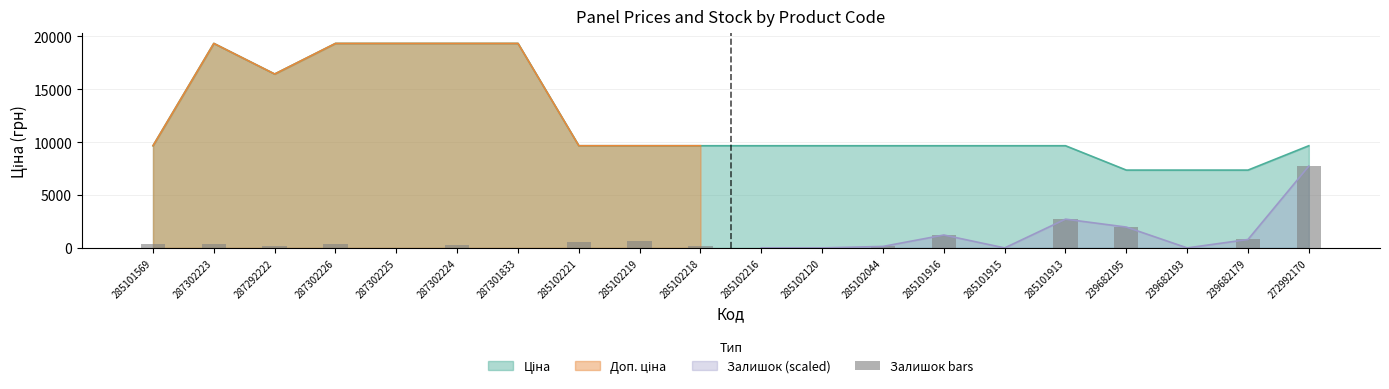

Which has a higher value, 285102120 or 285101913?

285101913